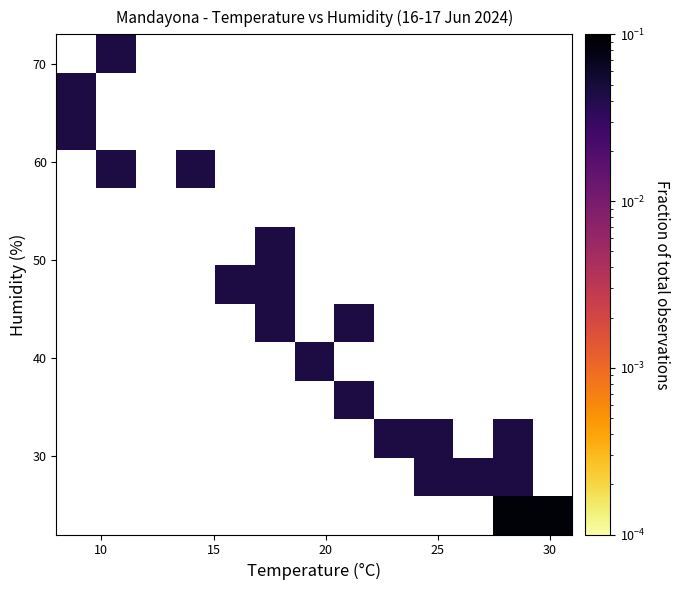

How many distinct data groups are displayed?

13